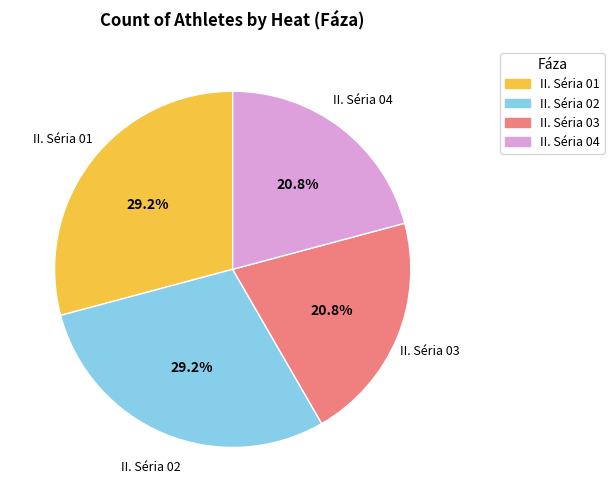

How many slices are in this pie chart?

4